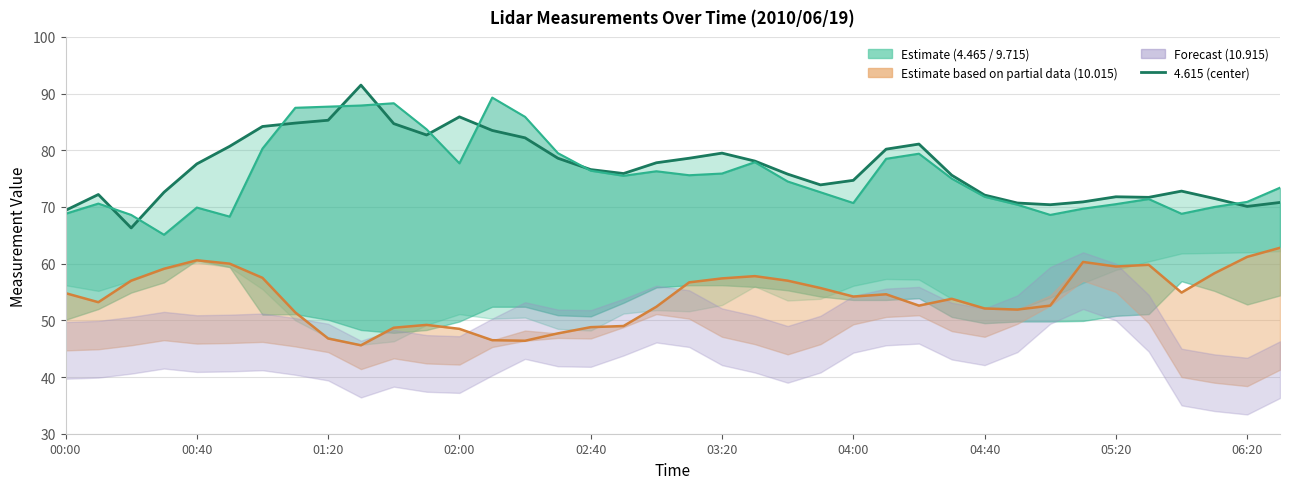

Between which two adjacent categories do 4.465 and 4.615 first intersect?

00:10 and 00:20